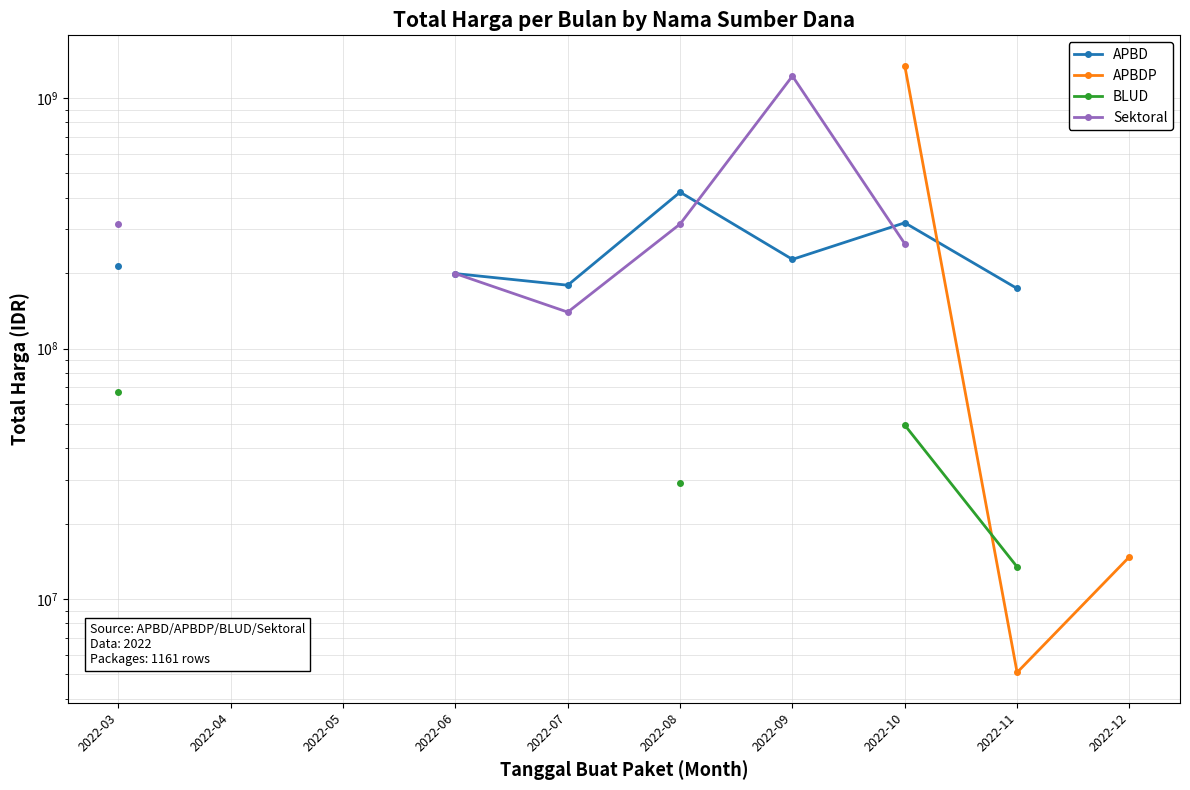

What value does the APBDP series have at 2022-10?

1346950150.0